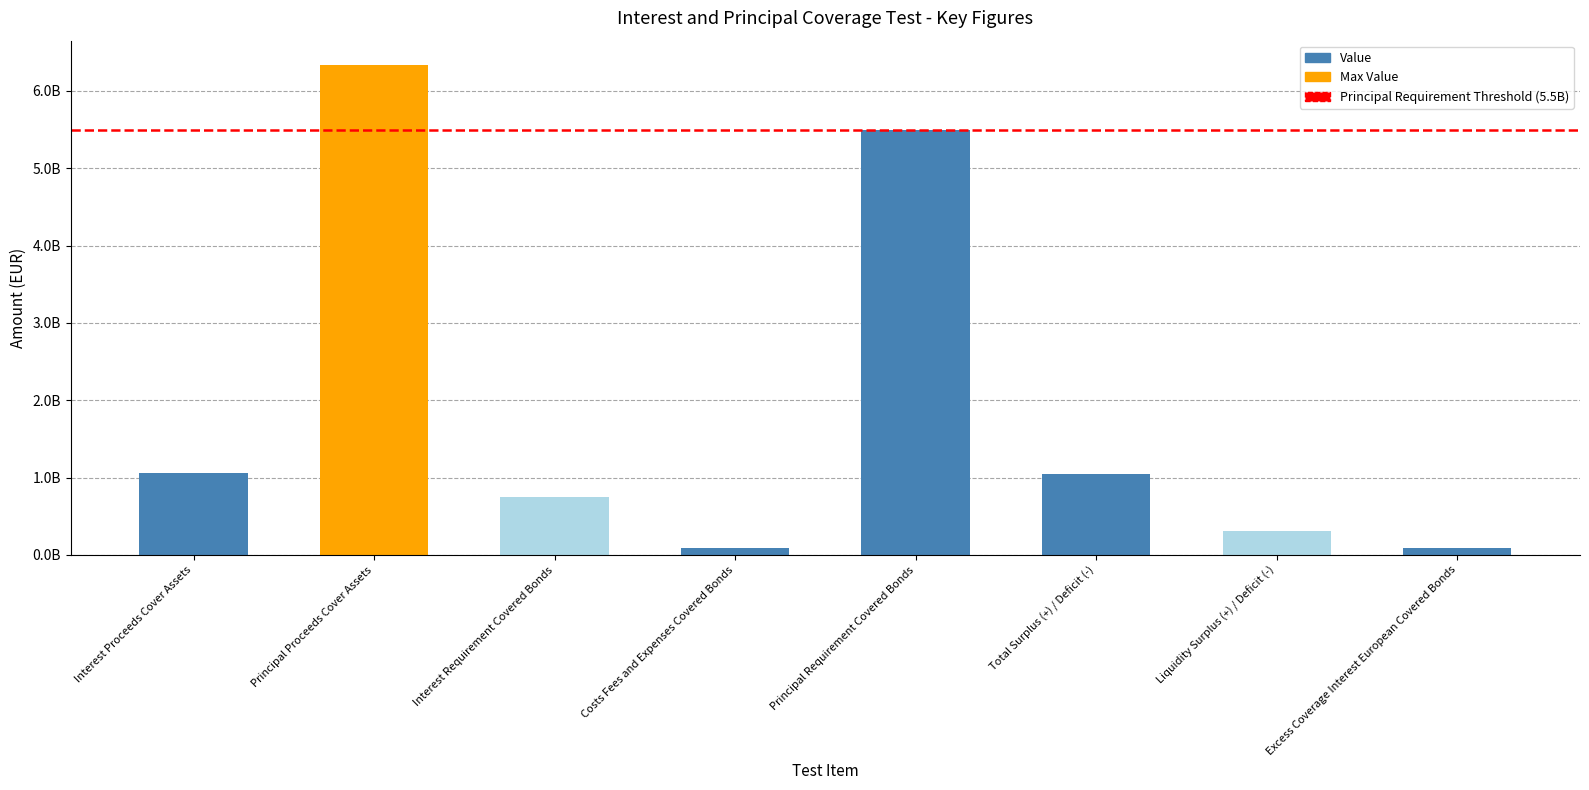

Where is the data nearest to the value 3211896610?

Interest Proceeds Cover Assets